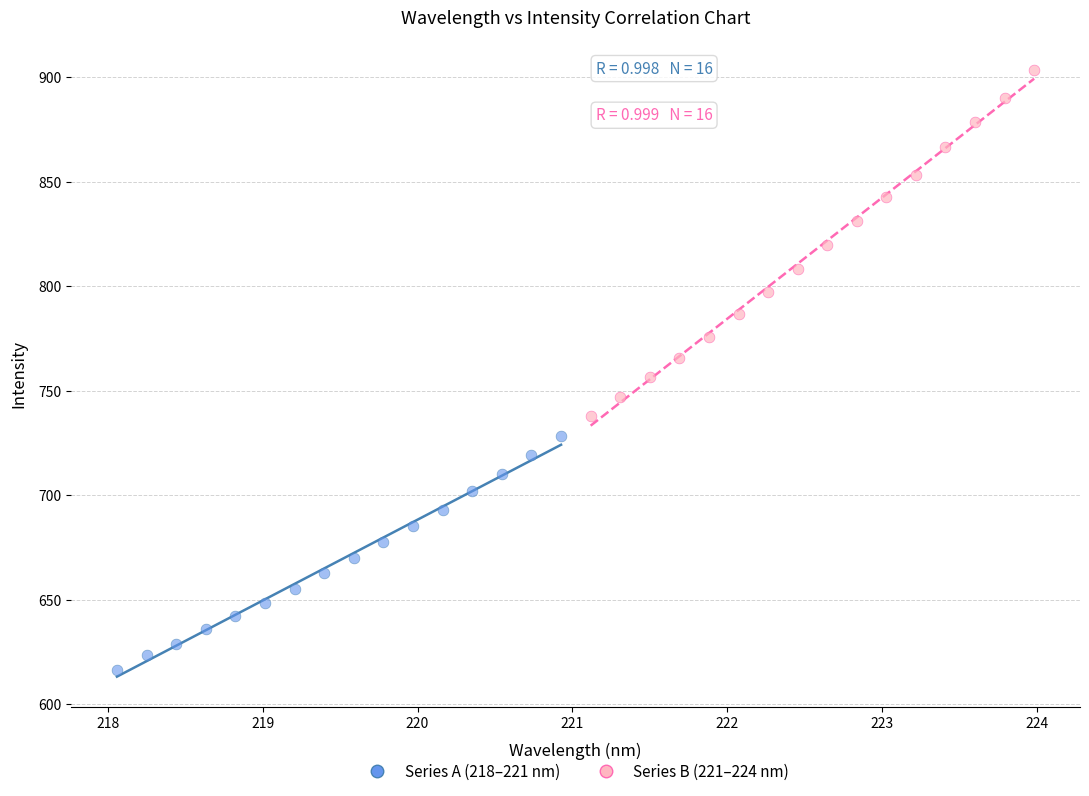

Which series has the largest Y range (max minus min)?

Series B (221–224 nm)